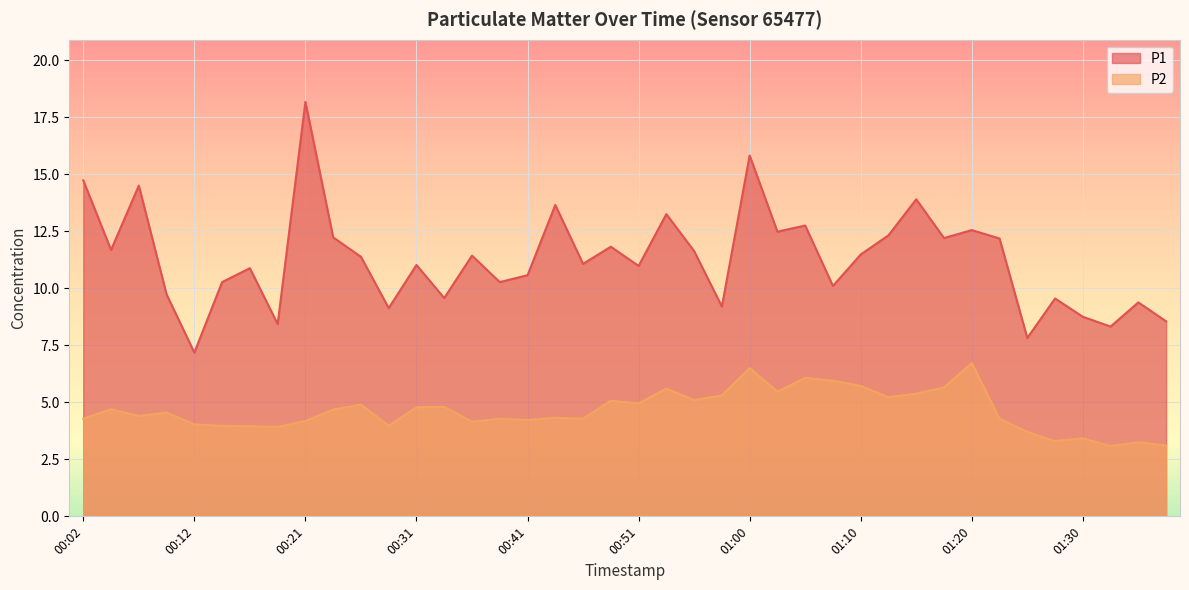

Is it true that P2 equals 4.8 at 00:31?

True